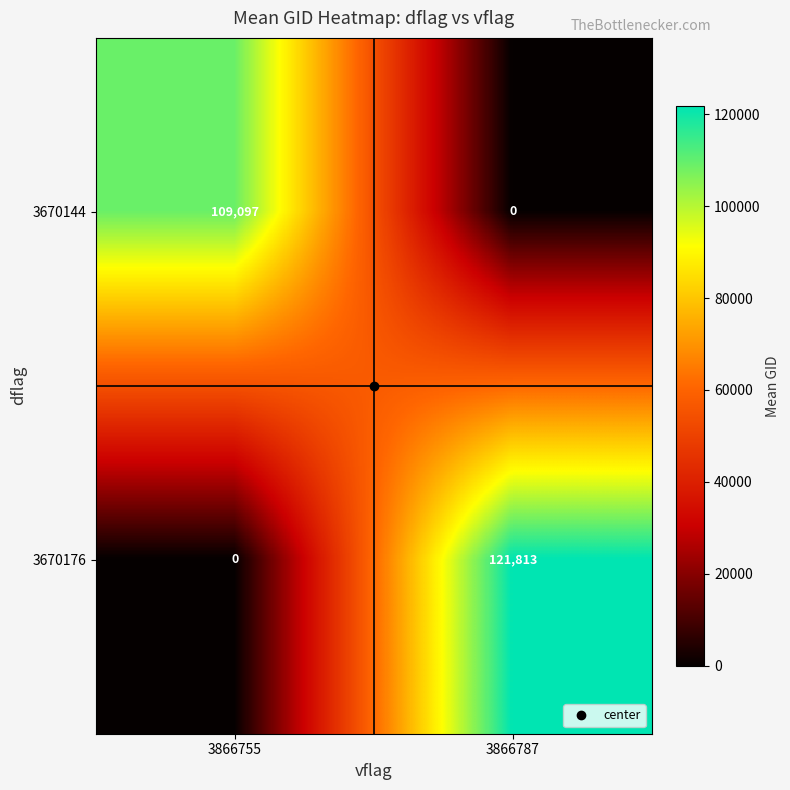

At which label is 3670176 closest to 60906?

3866755